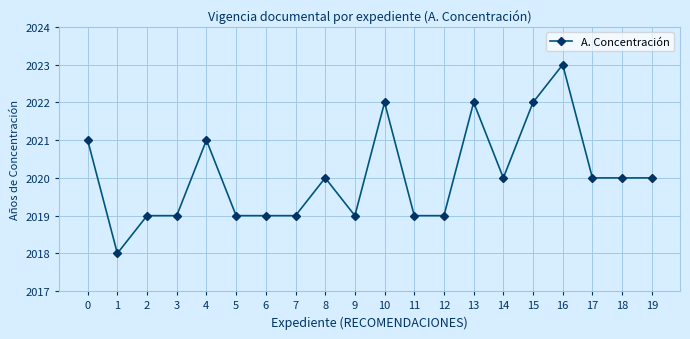

Which label corresponds to the smallest value in the chart?

1